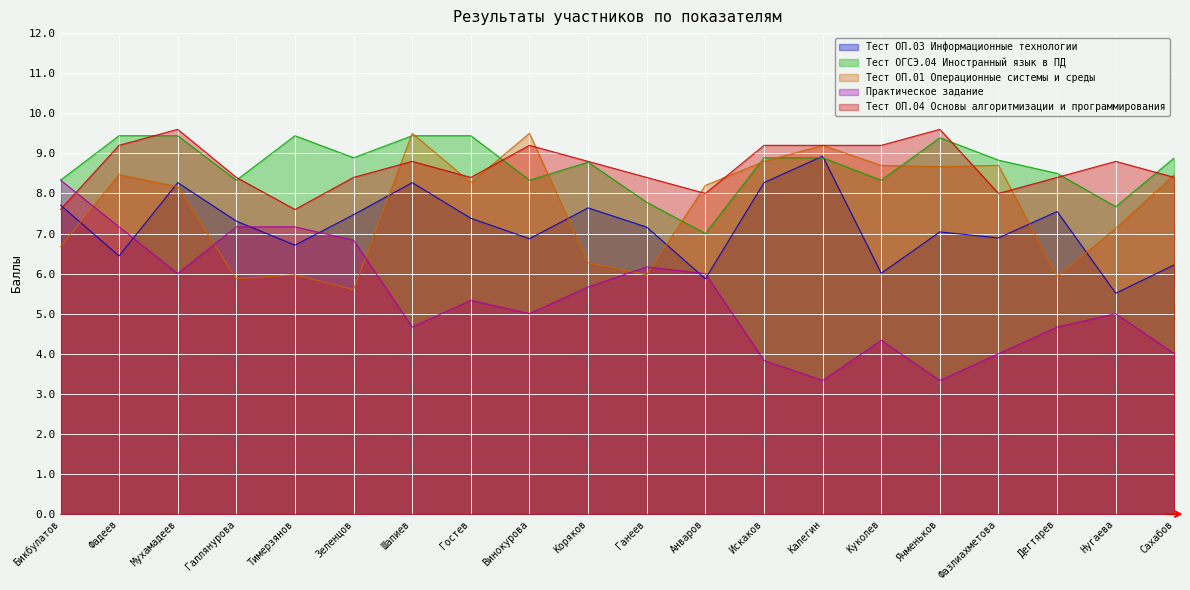

What are all the series names shown in the legend?

Тест ОП.03 Информационные технологии, Тест ОГСЭ.04 Иностранный язык в ПД, Тест ОП.01 Операционные системы и среды, Практическое задание, Тест ОП.04 Основы алгоритмизации и программирования